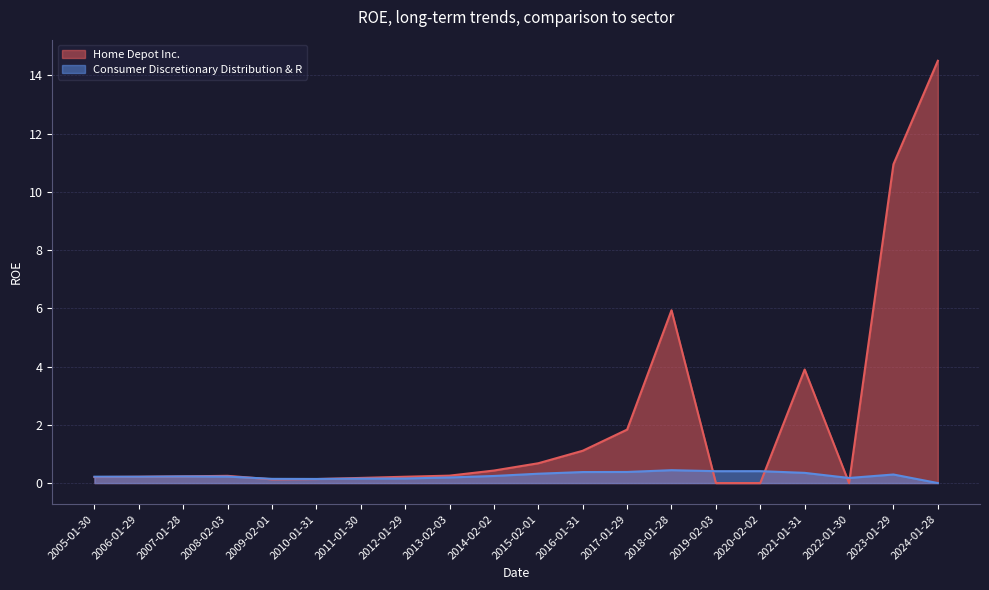

True or false: Home Depot Inc. and Consumer Discretionary Distribution & R intersect in this chart.

True